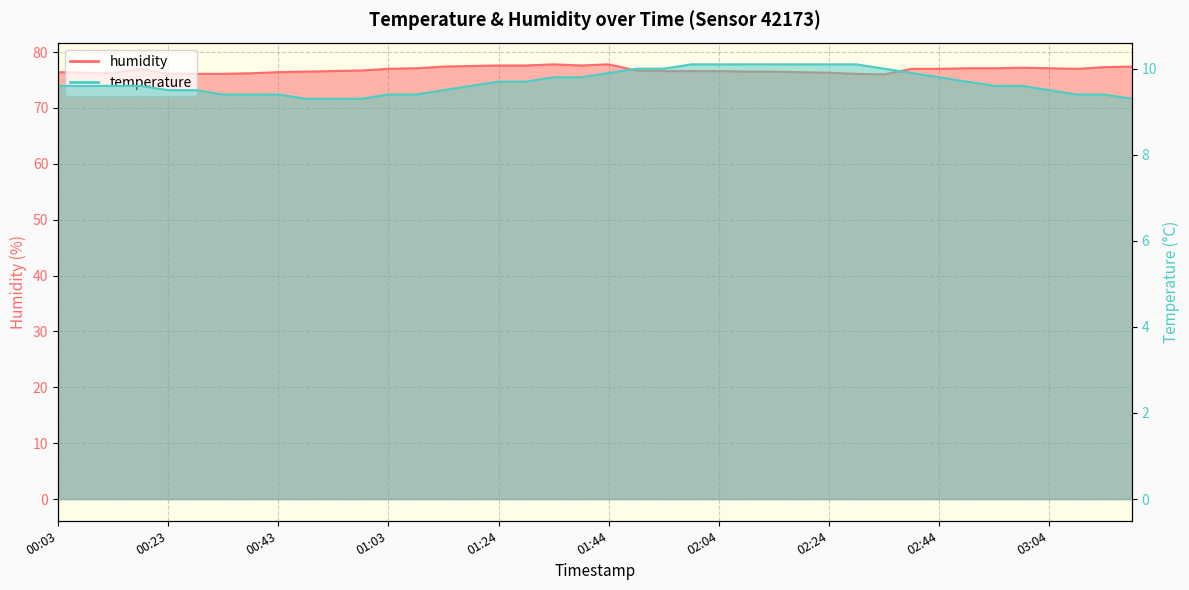

Read the temperature value at 03:04.

9.5